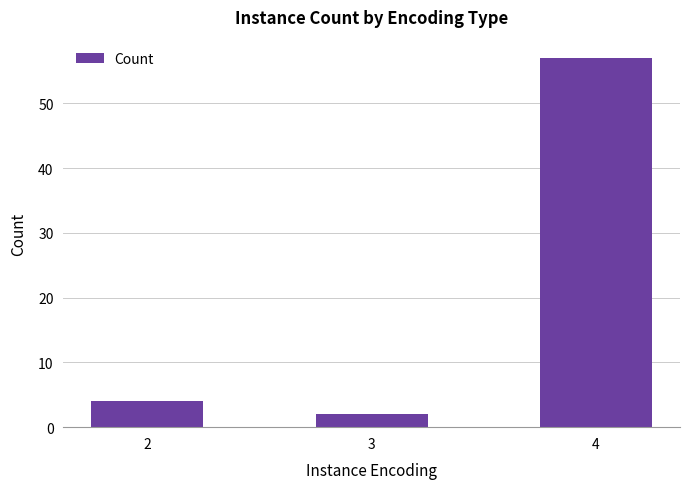

Reading left to right, transcribe all the data shown in this chart.

2=4	3=2	4=57